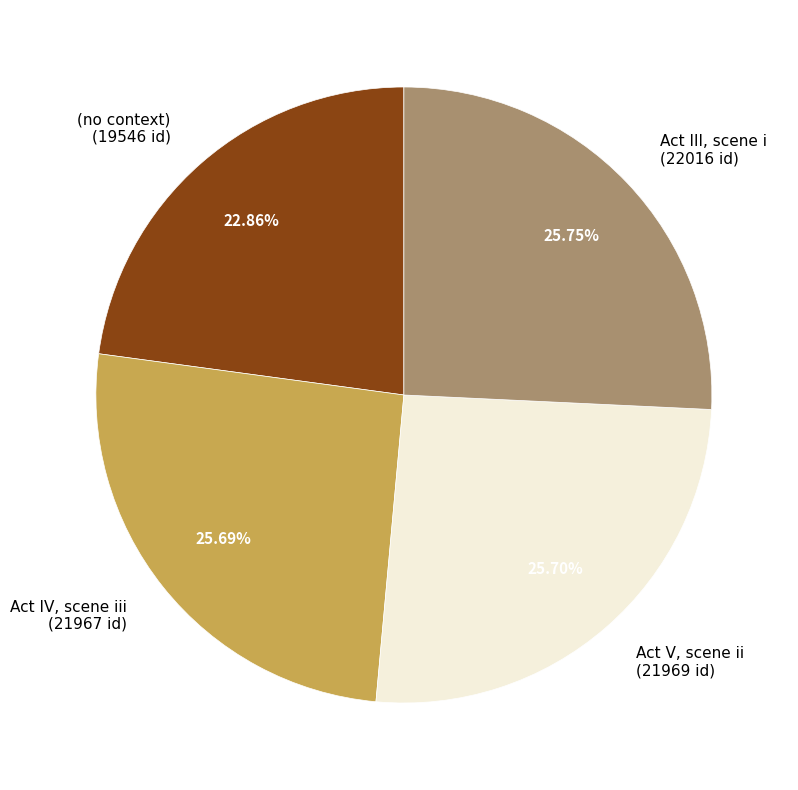

Does Act III, scene i represent more than half of the total?

No